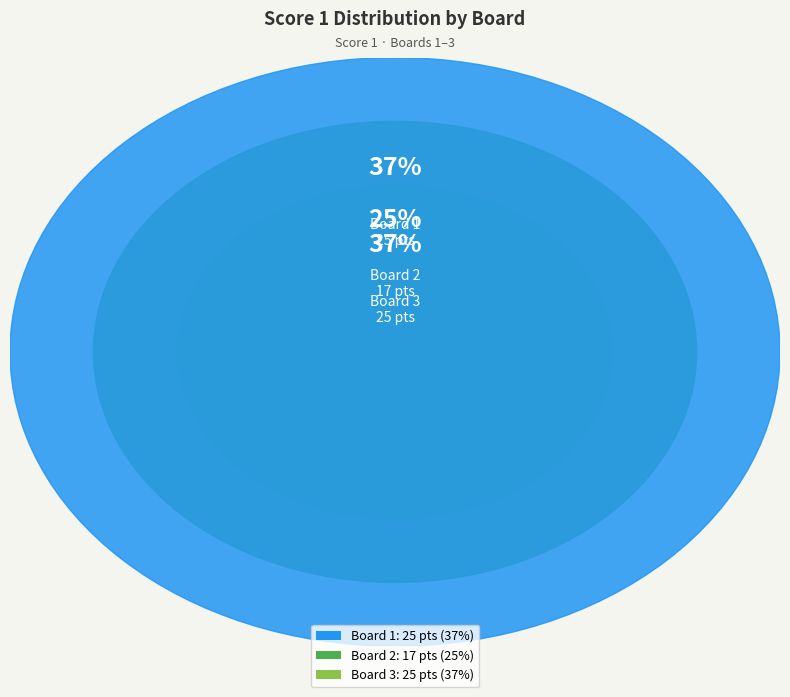

To the nearest percent, what percentage of the pie is Board 3?

37%